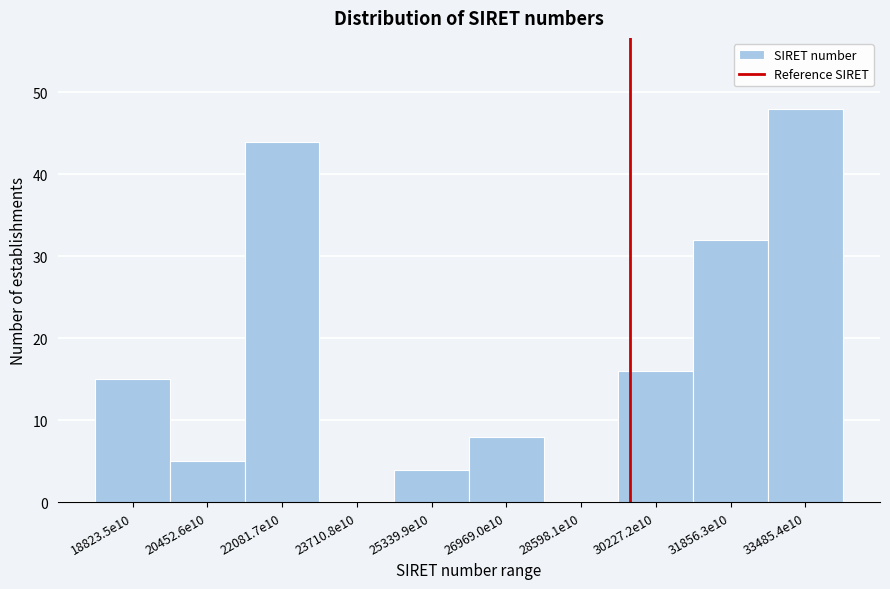

Reading left to right, what are all the values shown in this chart?

18823.5e10=15	20452.6e10=5	22081.7e10=44	23710.8e10=0	25339.9e10=4	26969.0e10=8	28598.1e10=0	30227.2e10=16	31856.3e10=32	33485.4e10=48